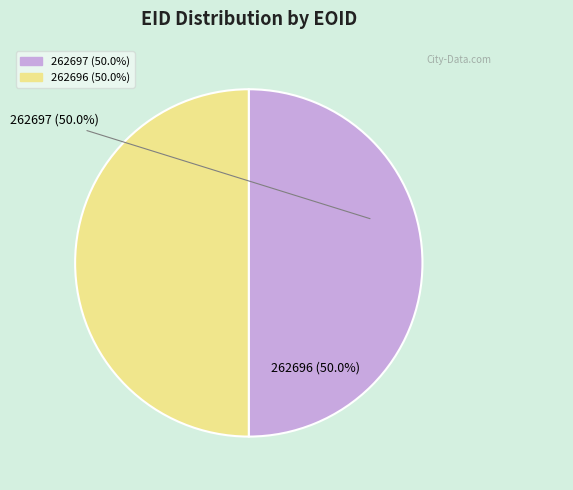

What is the ratio of the value at 262696 to the value at 262697?

1.0